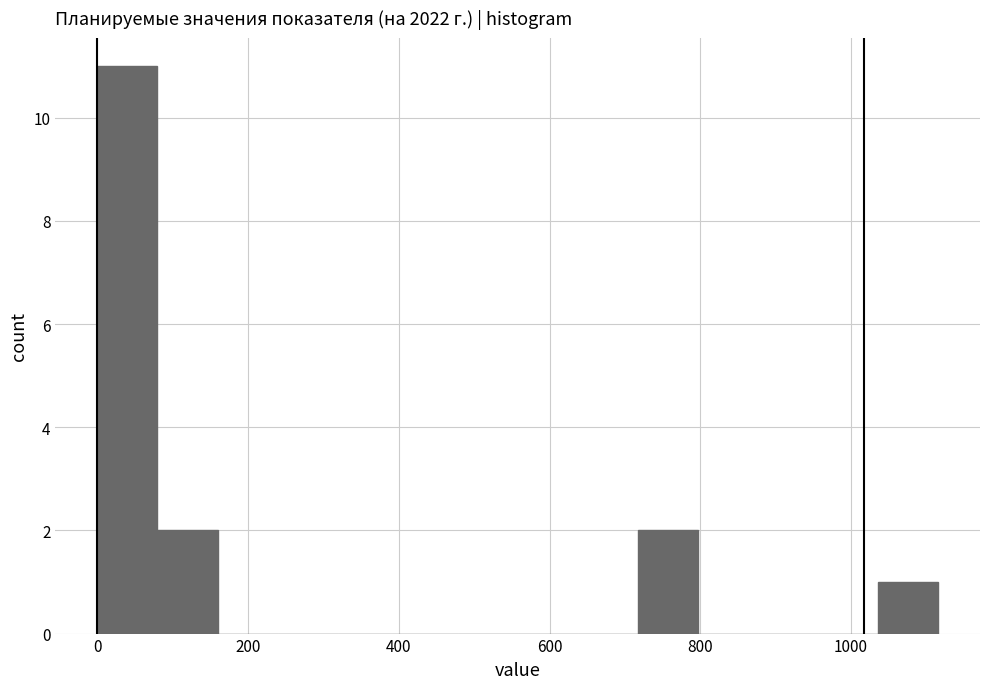

Read against the x-axis, roughly where is the centre of the tallest bar?

40